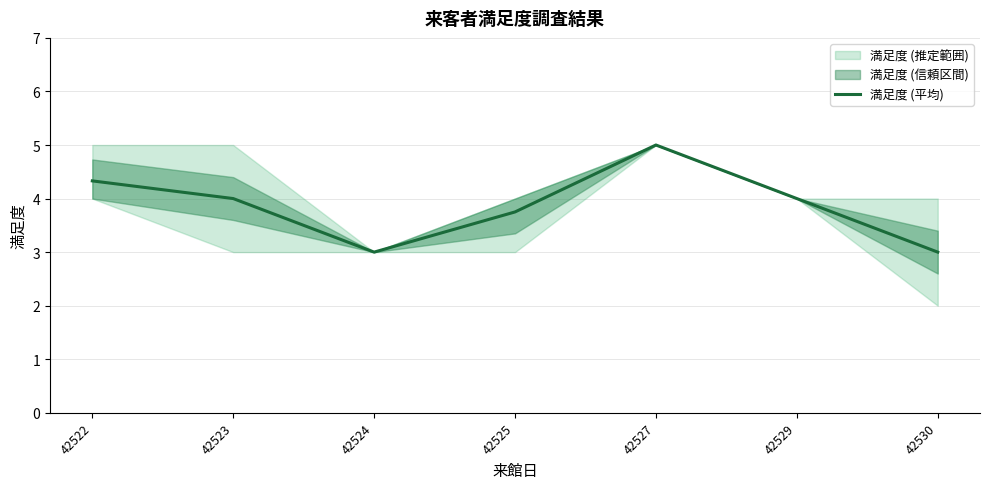

Between 42529 and 42523, which is larger?

42529